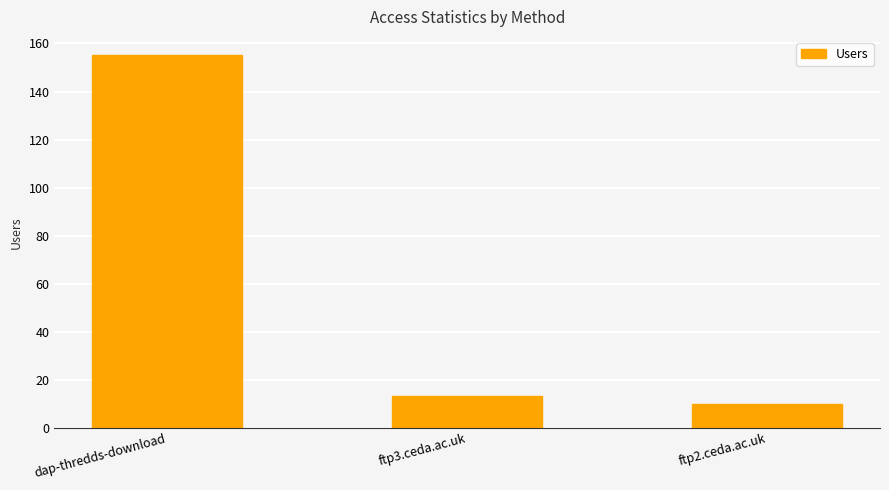

What is the change in value from dap-thredds-download to ftp2.ceda.ac.uk?

-145